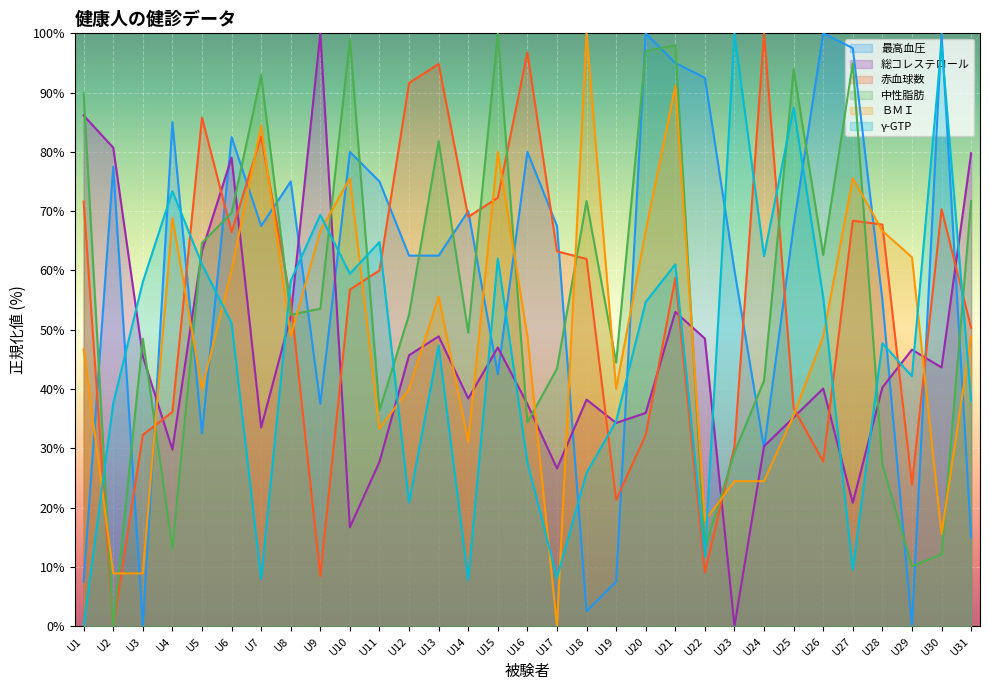

At U28, list the series in order from smallest to largest.

中性脂肪, 総コレステロール, γ-GTP, 最高血圧, ＢＭＩ, 赤血球数